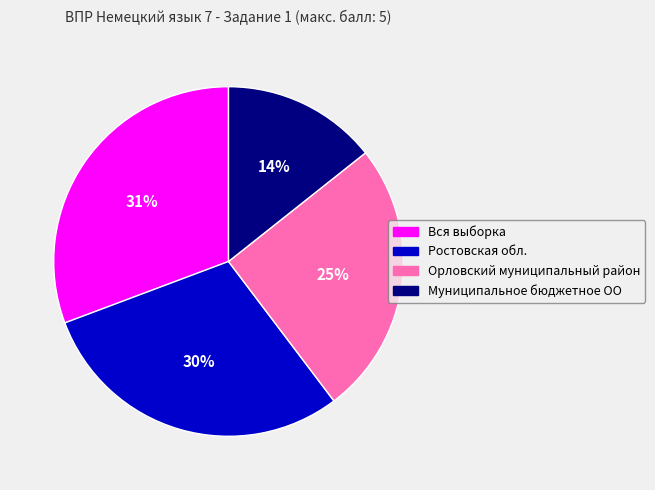

Combined, do Вся выборка and Муниципальное бюджетное ОО account for over 50%?

No